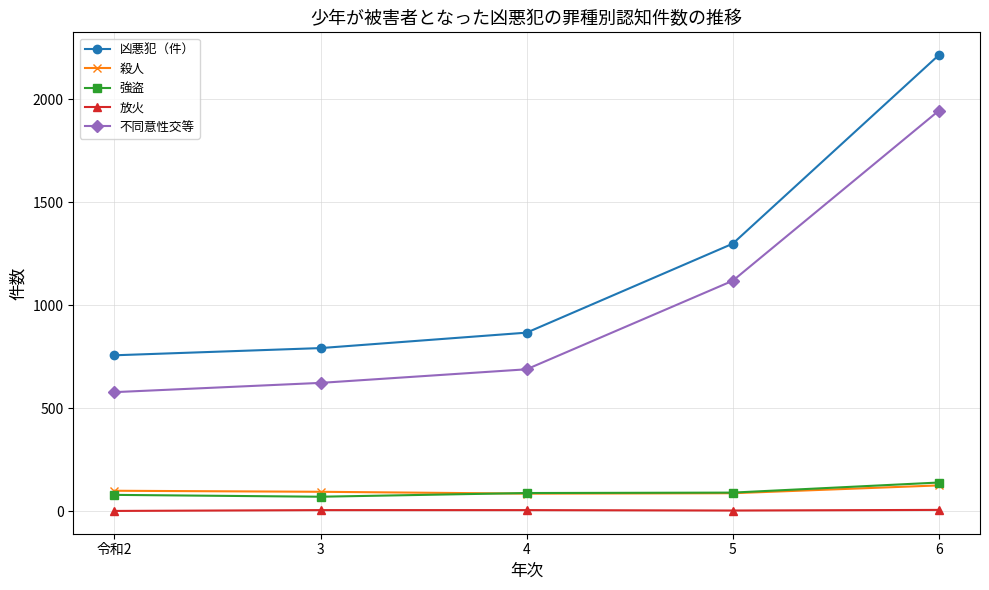

What are all the series names shown in the legend?

凶悪犯（件）, 殺人, 強盗, 放火, 不同意性交等